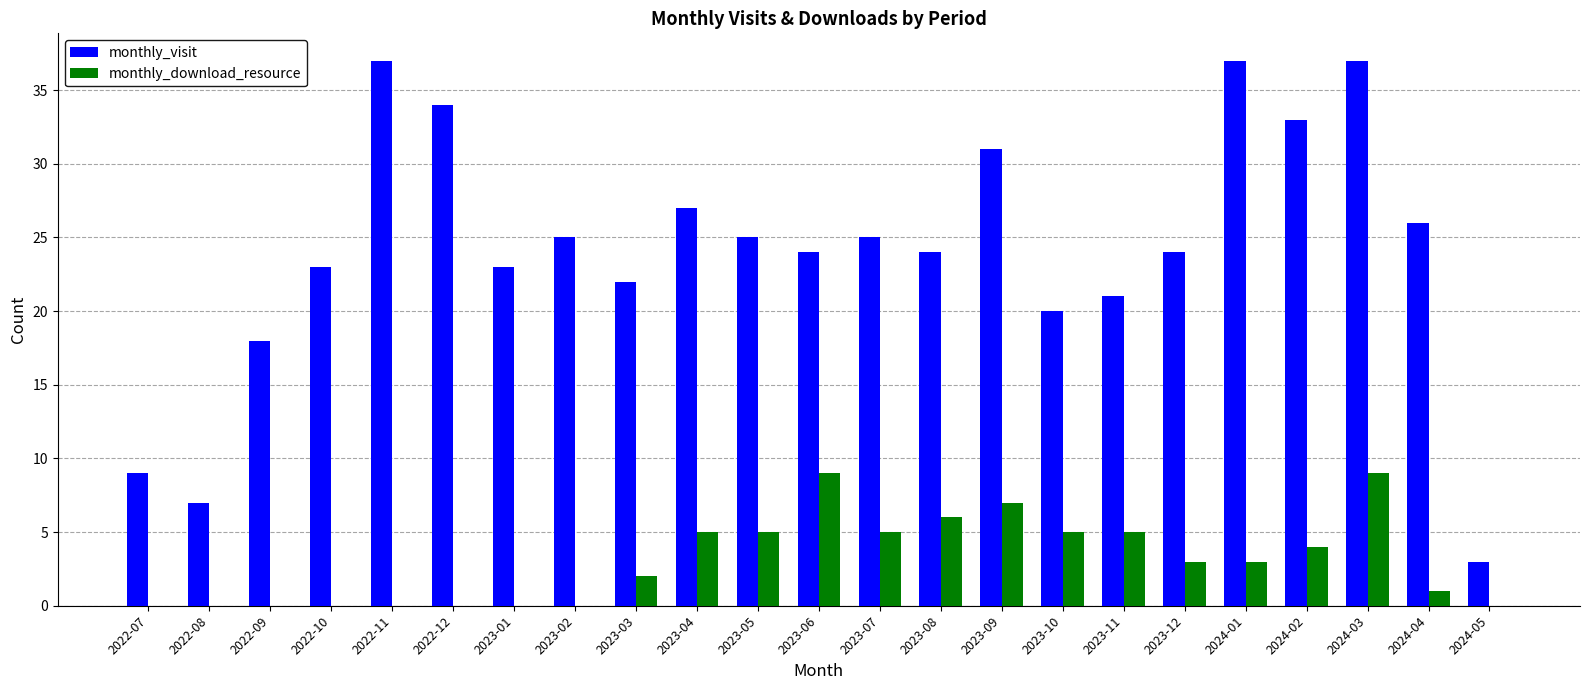

What is the spread (max minus min) of values at 2022-07?

9